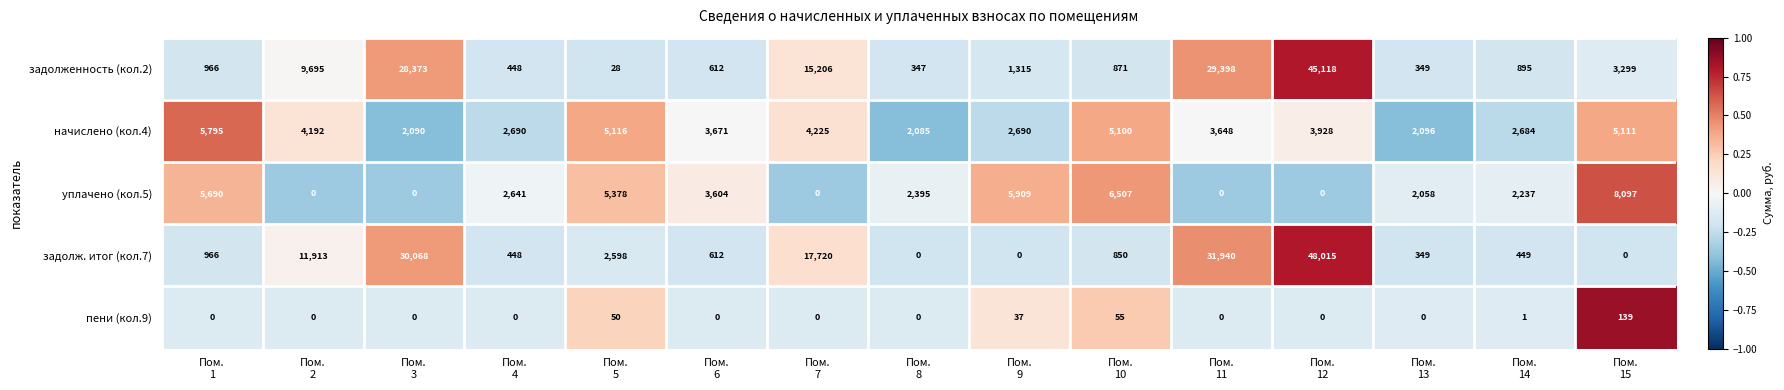

At which category is the sum across all series the highest?

Пом.
12